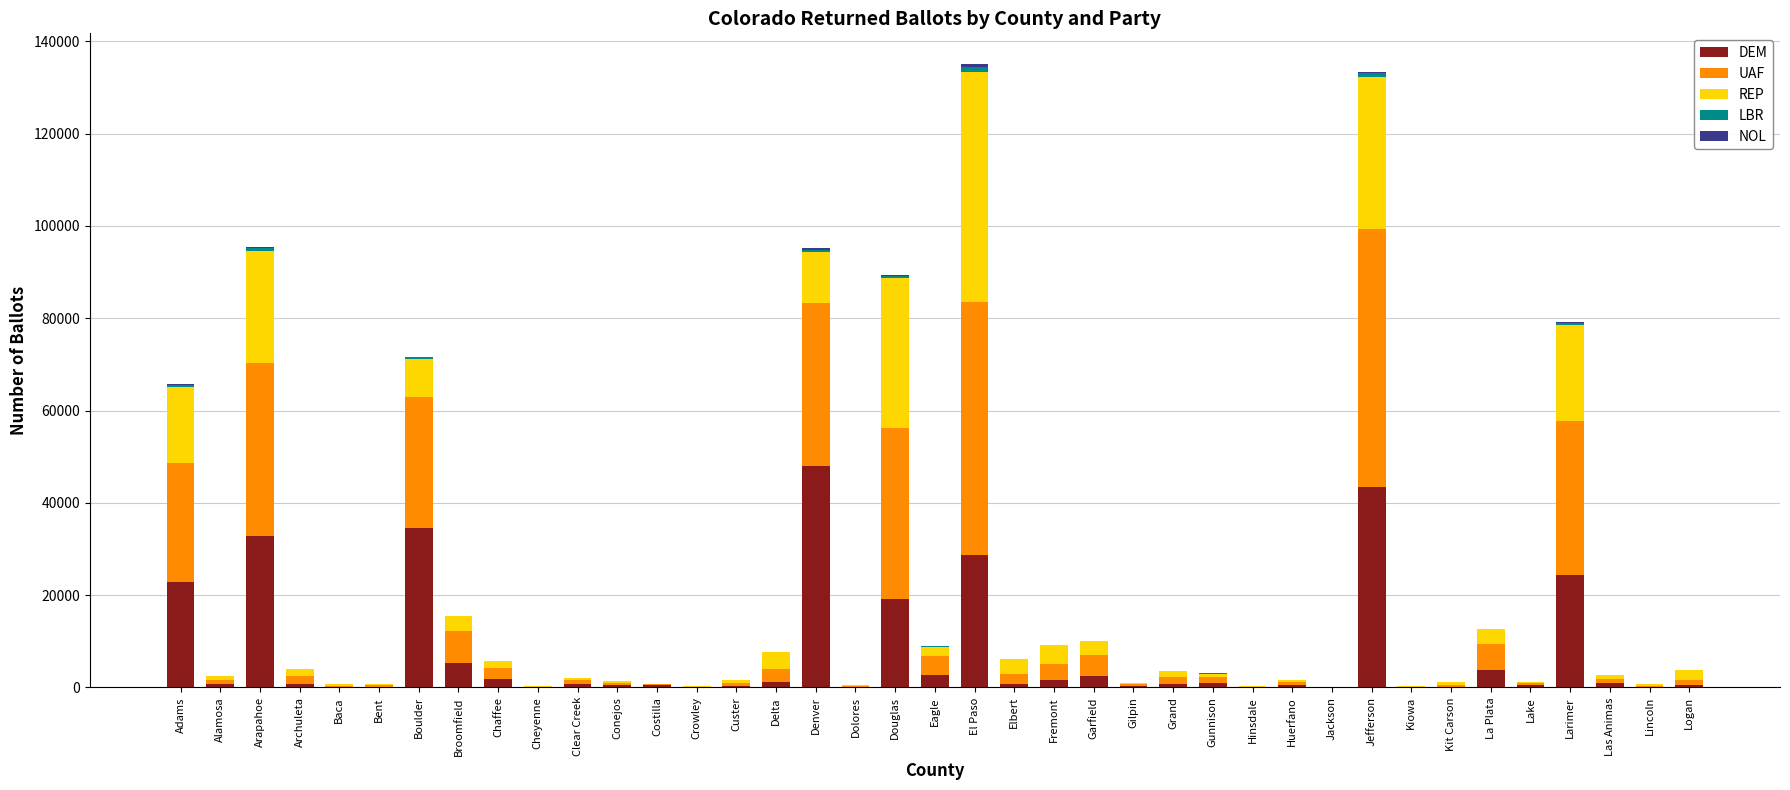

What is the sum of all DEM values?

282327